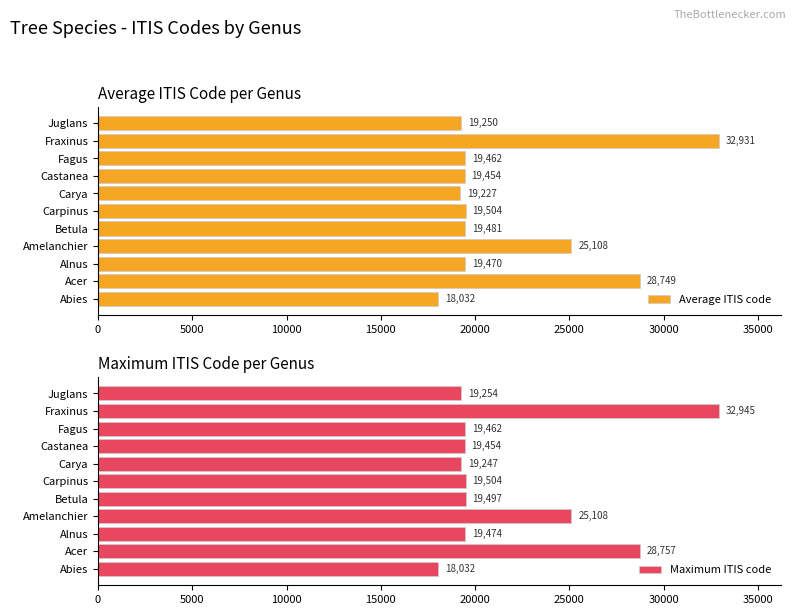

What is the difference between the maximum and minimum values in the Maximum ITIS code series?

14913